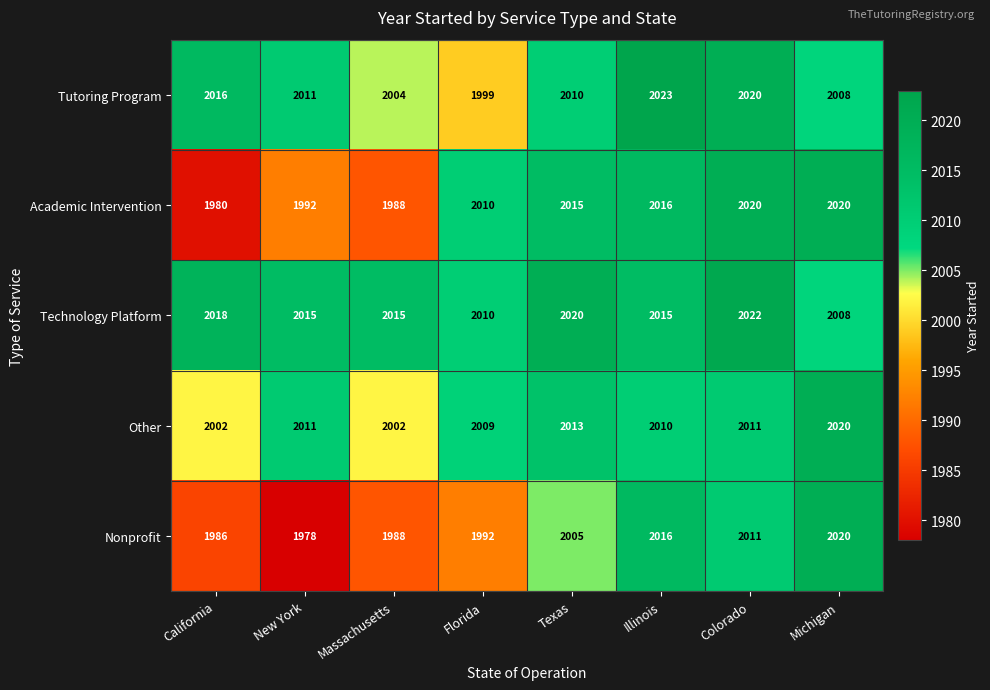

What is the difference between the maximum and second lowest values in the Other series?

18